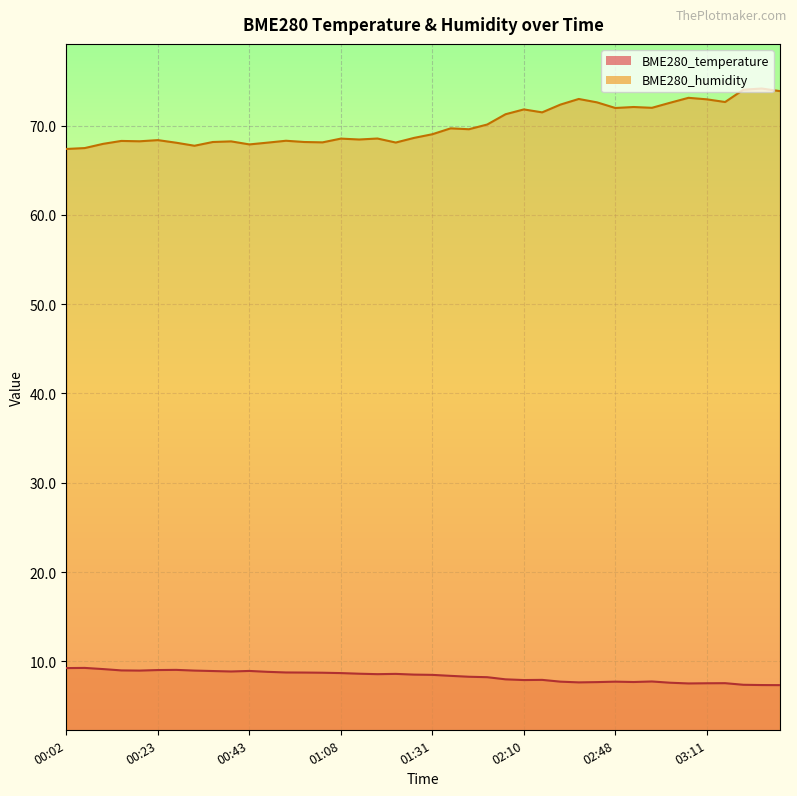

At how many categories does at least one series exceed 42?

40